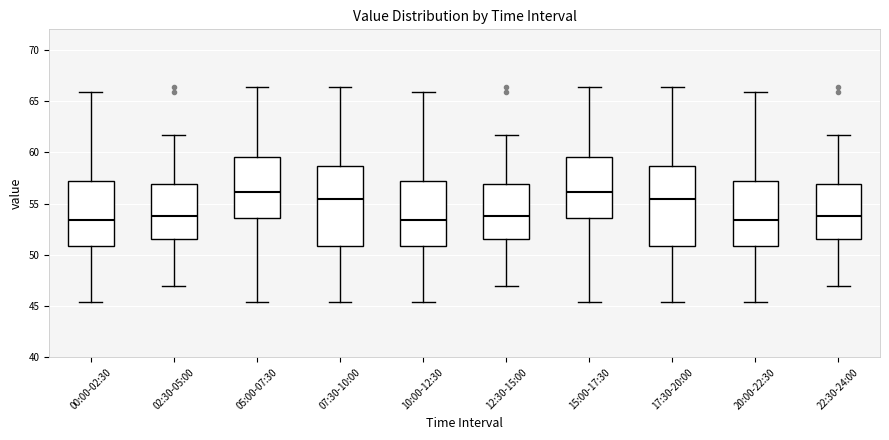

Reading left to right, transcribe this box plot: for each box, give where its median line is, the range the box spans, and where its two whiskers end, as read against the y-axis. The values are not printed on the chart, so give them approximately, as read against the axis.

00:00-02:30: median 53.5, box 51.0 to 57.0, whiskers 45.5 to 66.0
02:30-05:00: median 54.0, box 51.5 to 57.0, whiskers 47.0 to 61.5
05:00-07:30: median 56.0, box 53.5 to 59.5, whiskers 45.5 to 66.5
07:30-10:00: median 55.5, box 51.0 to 58.5, whiskers 45.5 to 66.5
10:00-12:30: median 53.5, box 51.0 to 57.0, whiskers 45.5 to 66.0
12:30-15:00: median 54.0, box 51.5 to 57.0, whiskers 47.0 to 61.5
15:00-17:30: median 56.0, box 53.5 to 59.5, whiskers 45.5 to 66.5
17:30-20:00: median 55.5, box 51.0 to 58.5, whiskers 45.5 to 66.5
20:00-22:30: median 53.5, box 51.0 to 57.0, whiskers 45.5 to 66.0
22:30-24:00: median 54.0, box 51.5 to 57.0, whiskers 47.0 to 61.5